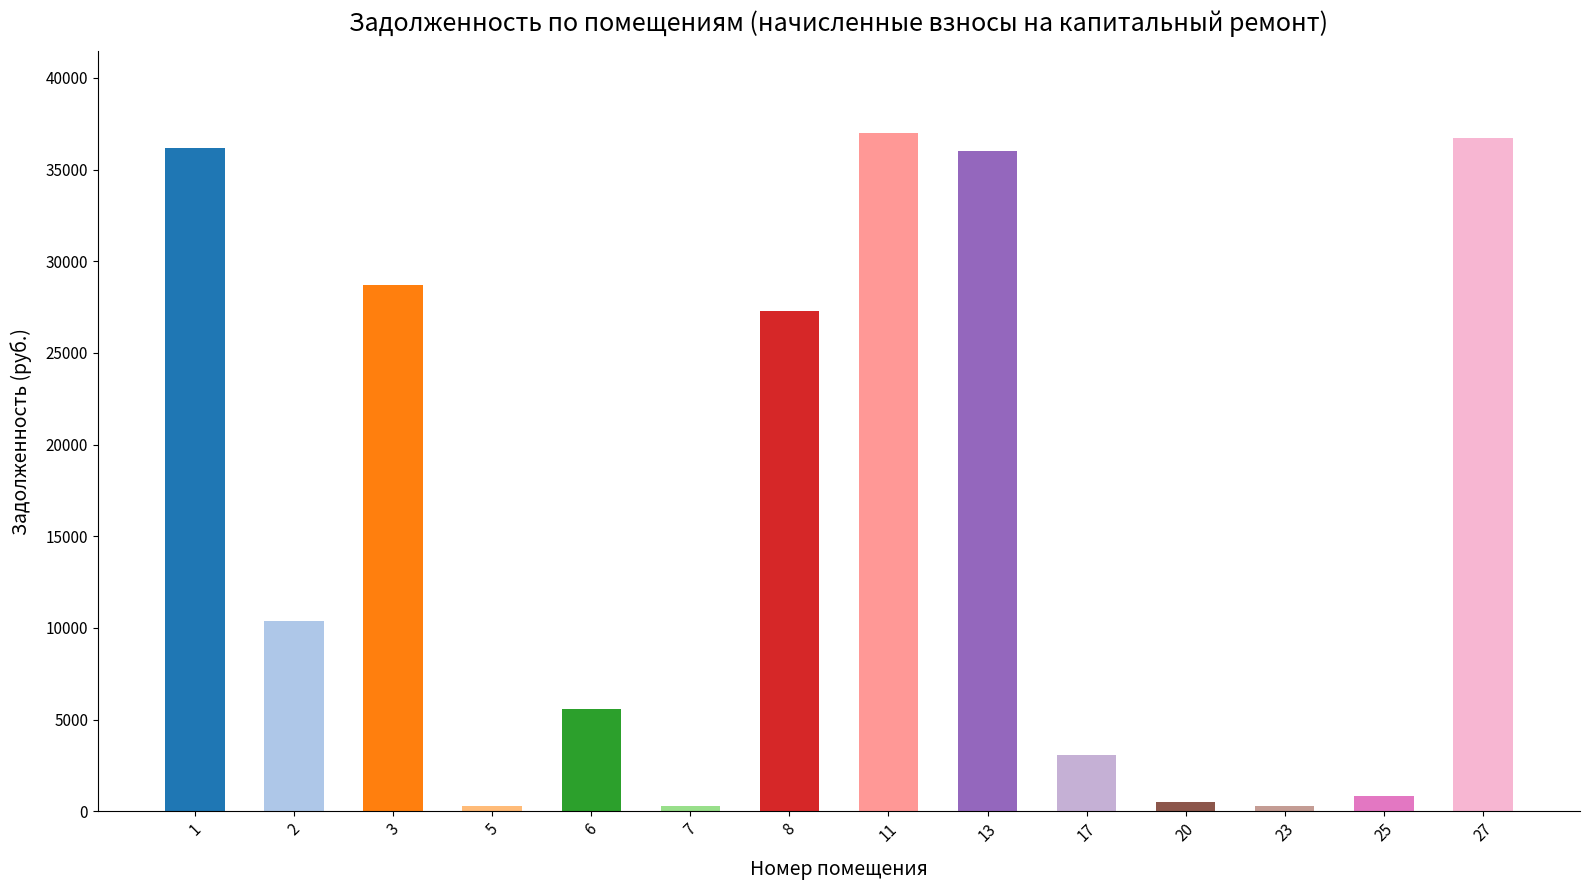

What is the difference between the second highest and second lowest values?

36449.8